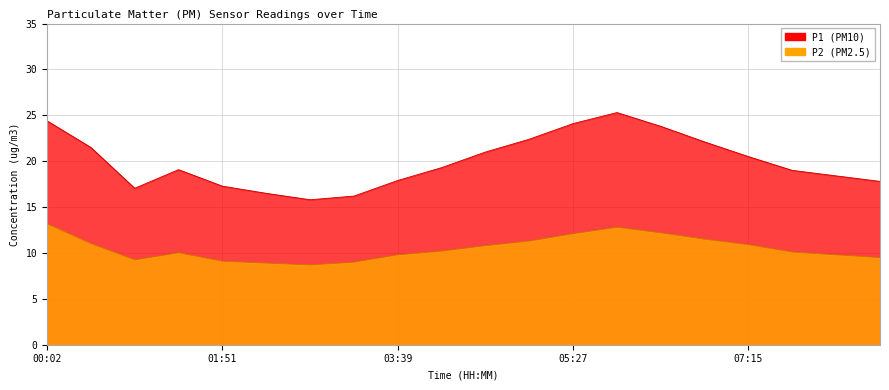

Rank the categories by P2 value from highest to lowest.

00:02, 05:54, 06:21, 05:27, 06:48, 05:00, 00:29, 07:15, 04:33, 04:06, 07:42, 01:23, 03:39, 08:09, 08:36, 00:56, 01:51, 03:12, 02:18, 02:45